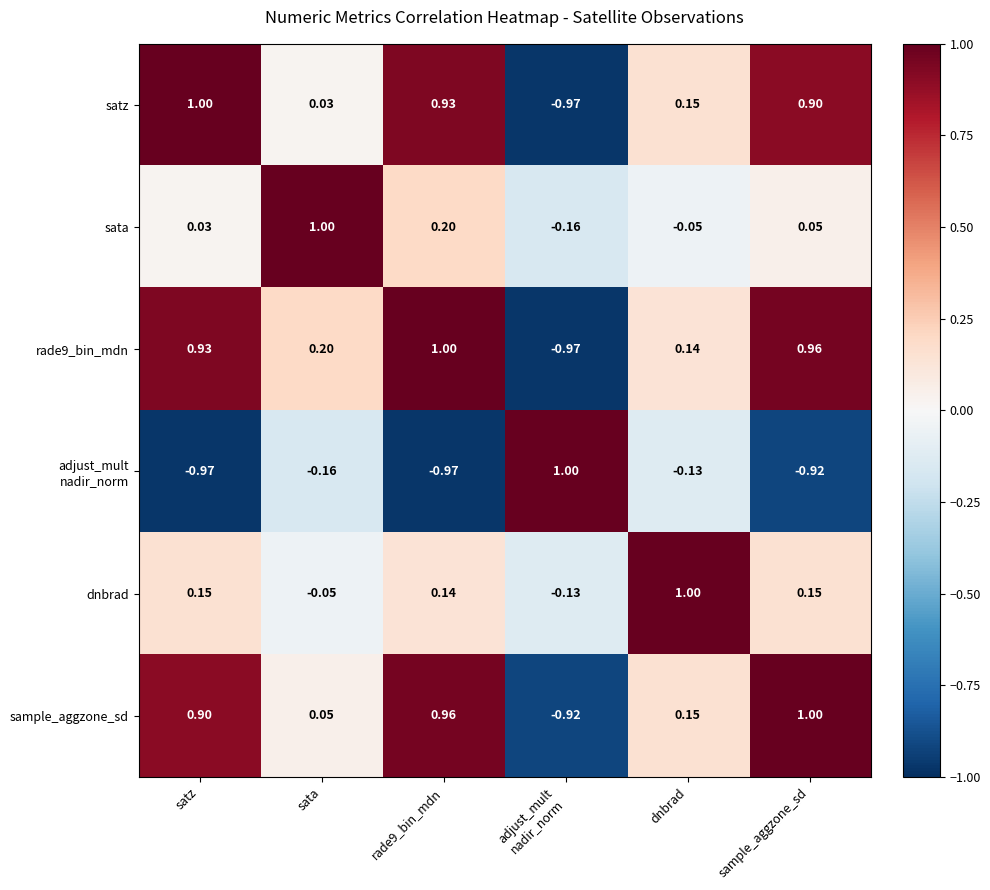

Where does the satz series first go above 0?

satz